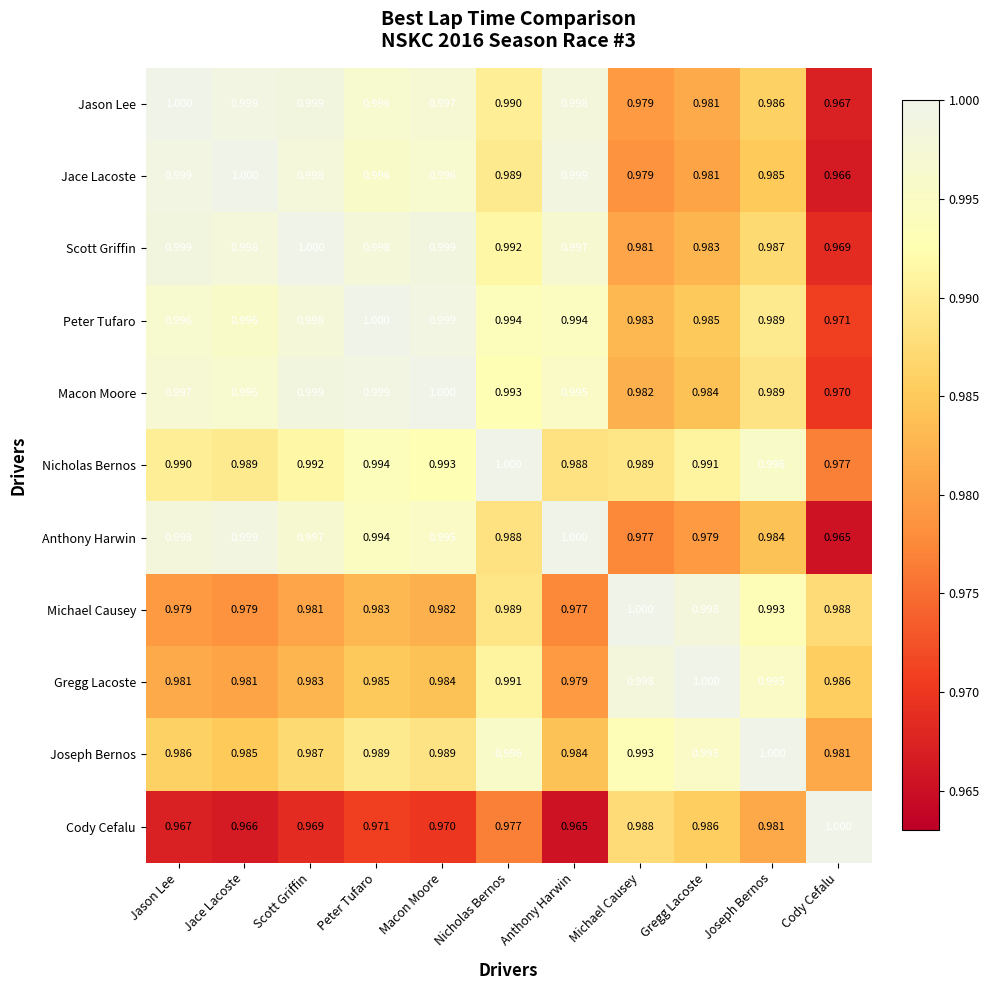

Where is Joseph Bernos nearest to the value 0?

Cody Cefalu